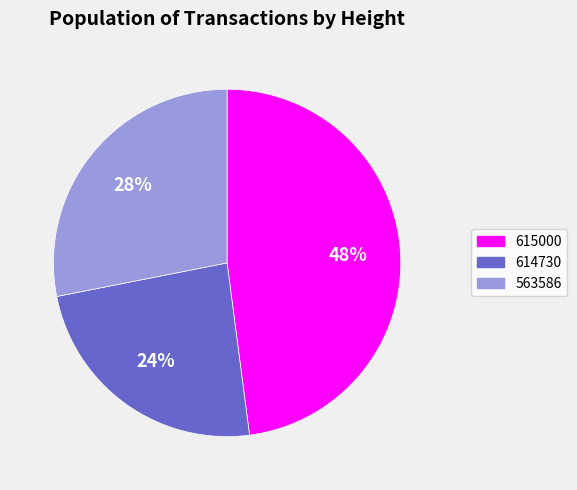

What is the largest slice in the pie chart?

615000